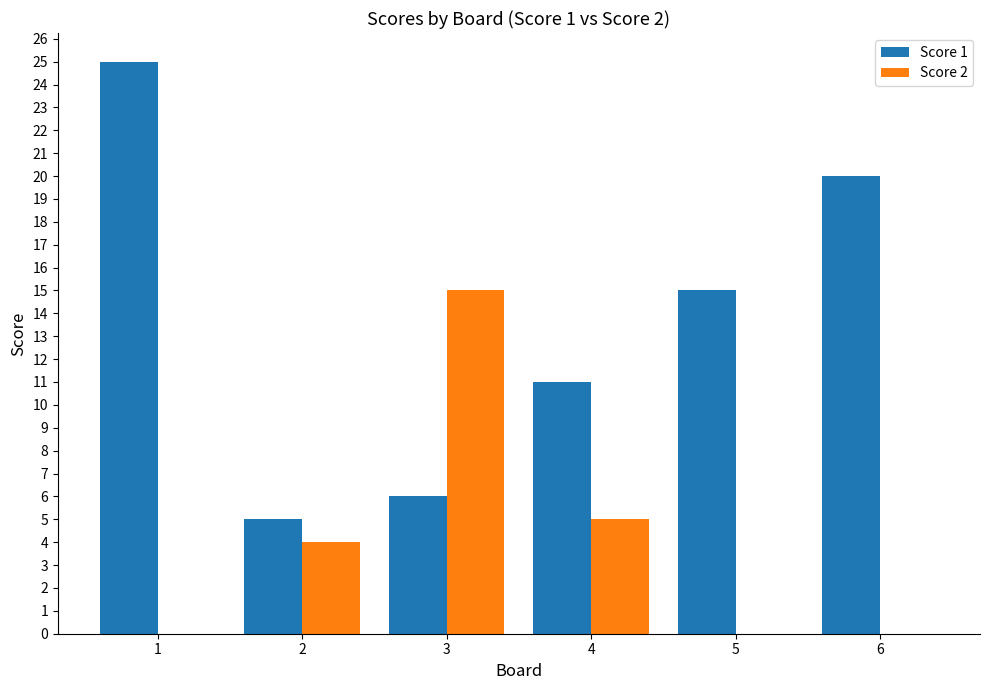

What is the maximum value for Score 1?

25